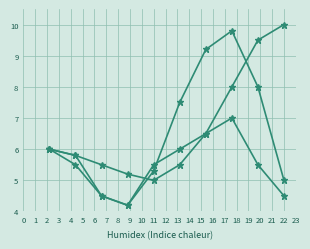

Count the number of categories in the chart.

10